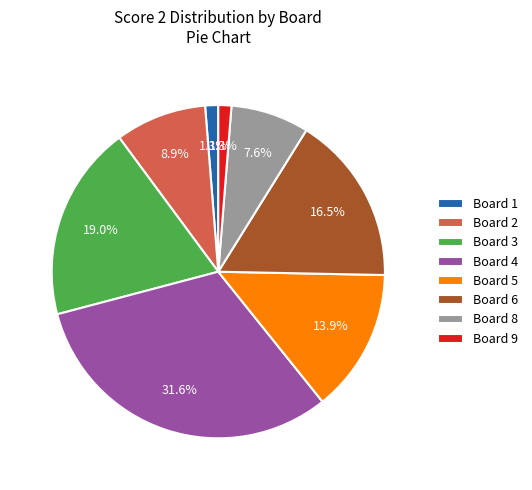

How many slices are in this pie chart?

8